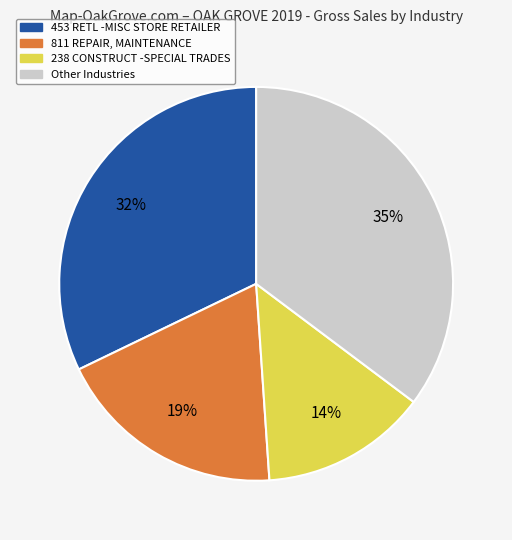

Which slice is the smallest?

238 CONSTRUCT -SPECIAL TRADES